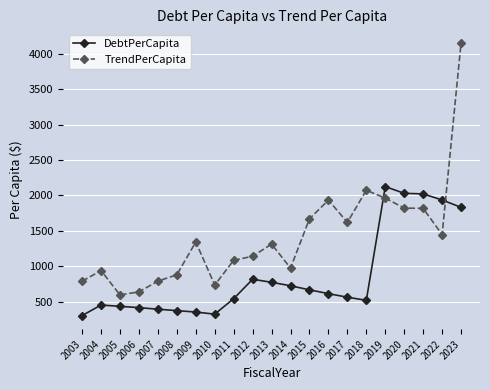

Which series ends up on top after the final intersection of TrendPerCapita and DebtPerCapita?

TrendPerCapita